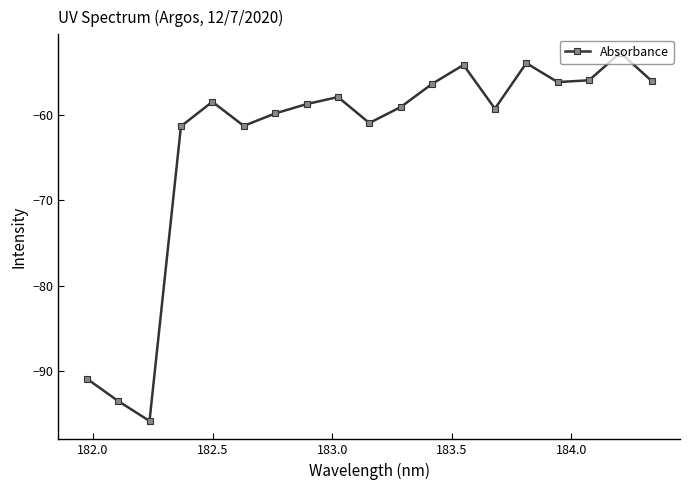

What is the value of the 19th point from the left?

-56.0